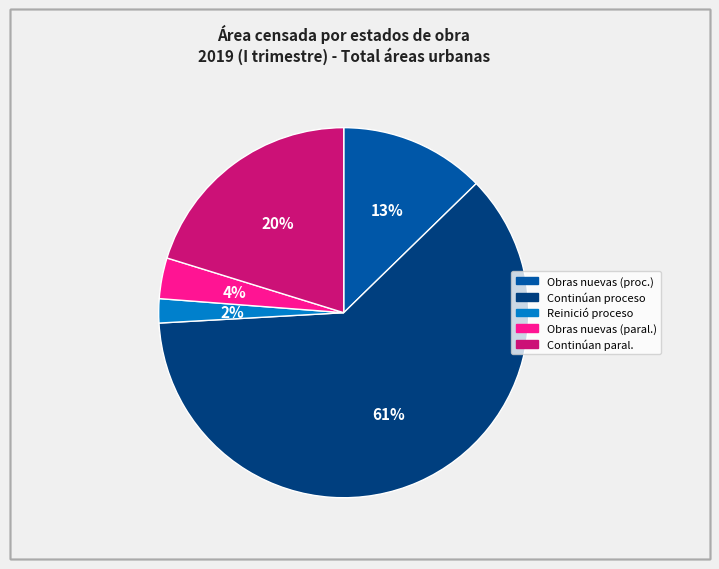

To the nearest percent, what is the average slice percentage?

20%